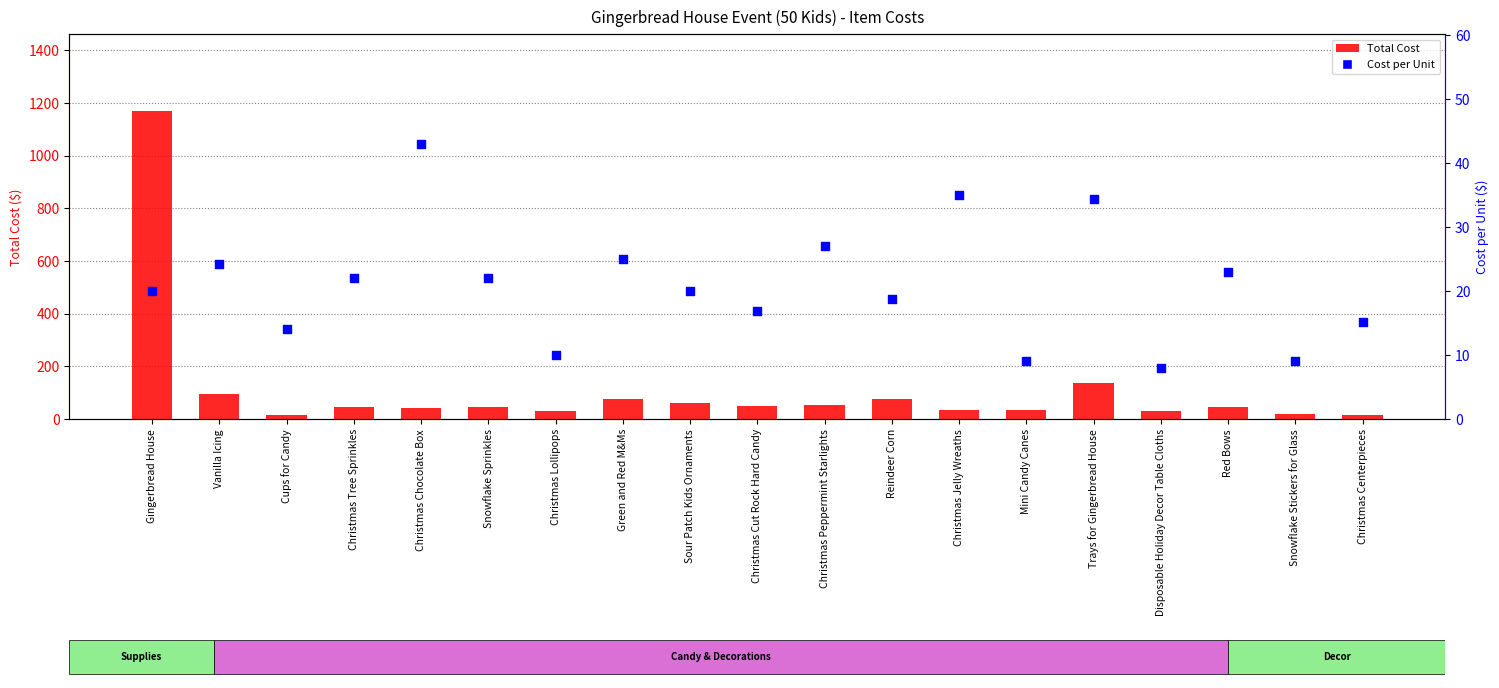

Is the value of Cost per Unit at Christmas Jelly Wreaths greater than the value of Total Cost at Green and Red M&Ms?

No